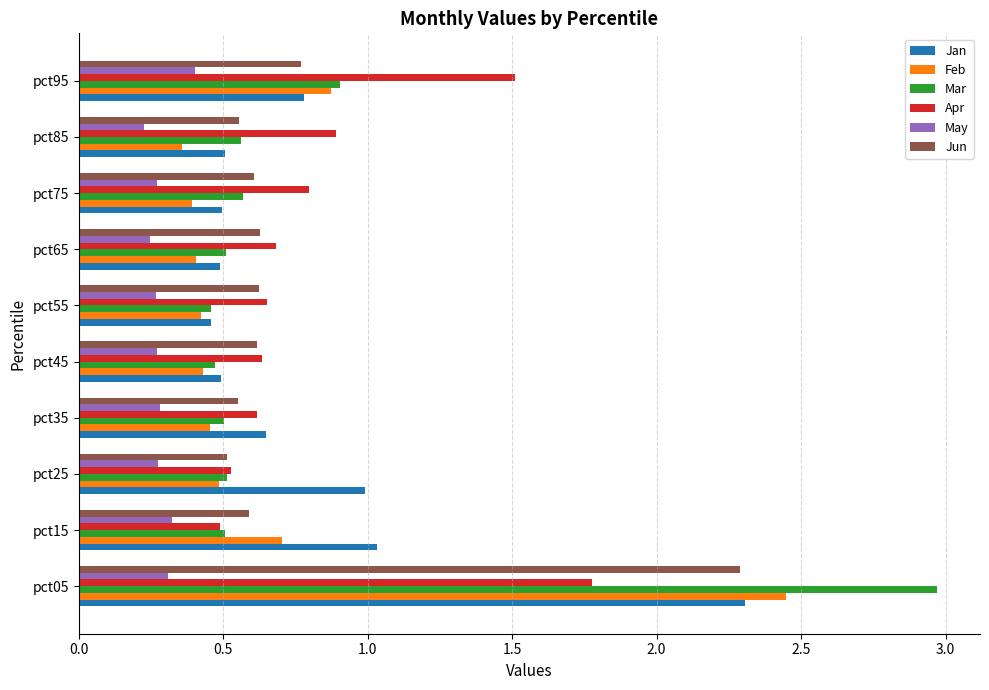

True or false: May has a value of 0.4 at pct95.

True